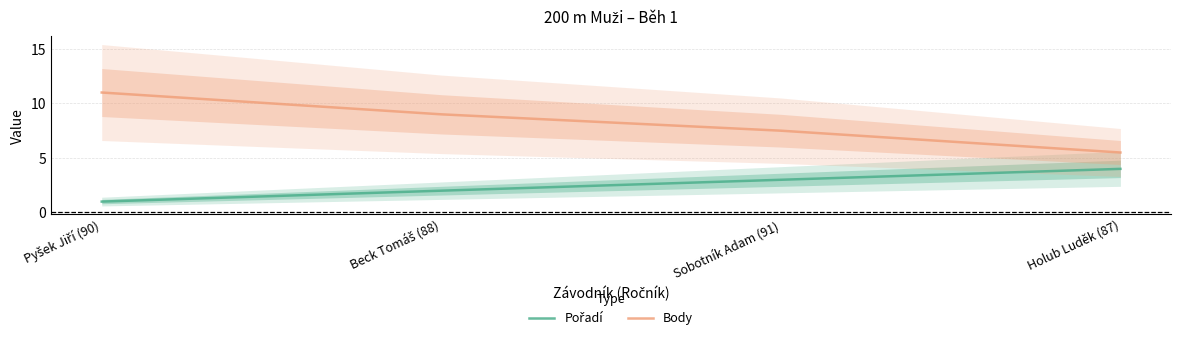

Reading right to left, list all the values displayed in this chart.

Pořadí: Holub Luděk (87)=4.0	Sobotník Adam (91)=3.0	Beck Tomáš (88)=2.0	Pyšek Jiří (90)=1.0
Body: Holub Luděk (87)=5.5	Sobotník Adam (91)=7.5	Beck Tomáš (88)=9.0	Pyšek Jiří (90)=11.0